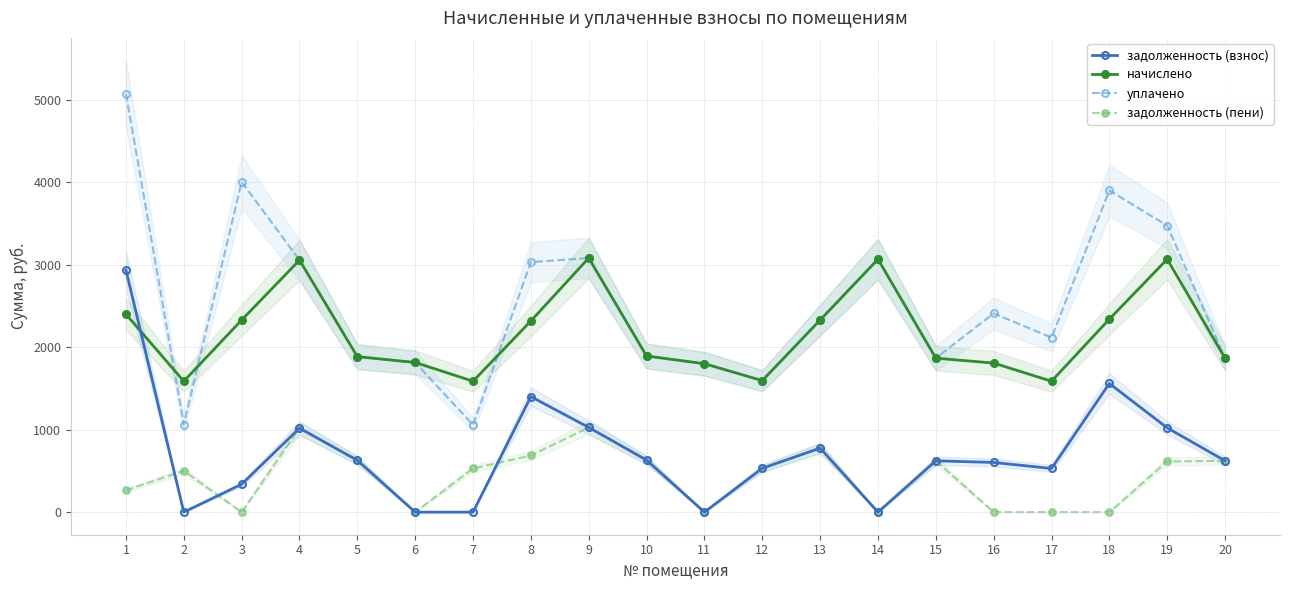

At 14, list the series in order from smallest to largest.

задолженность (взнос), задолженность (пени), уплачено, начислено